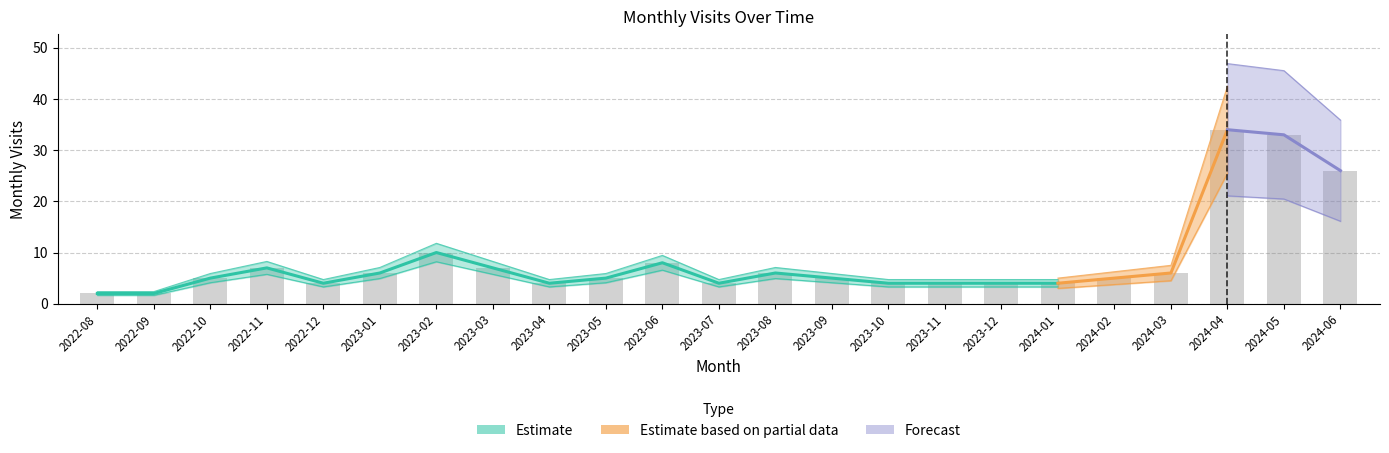

What position from the right is 2024-03?

4